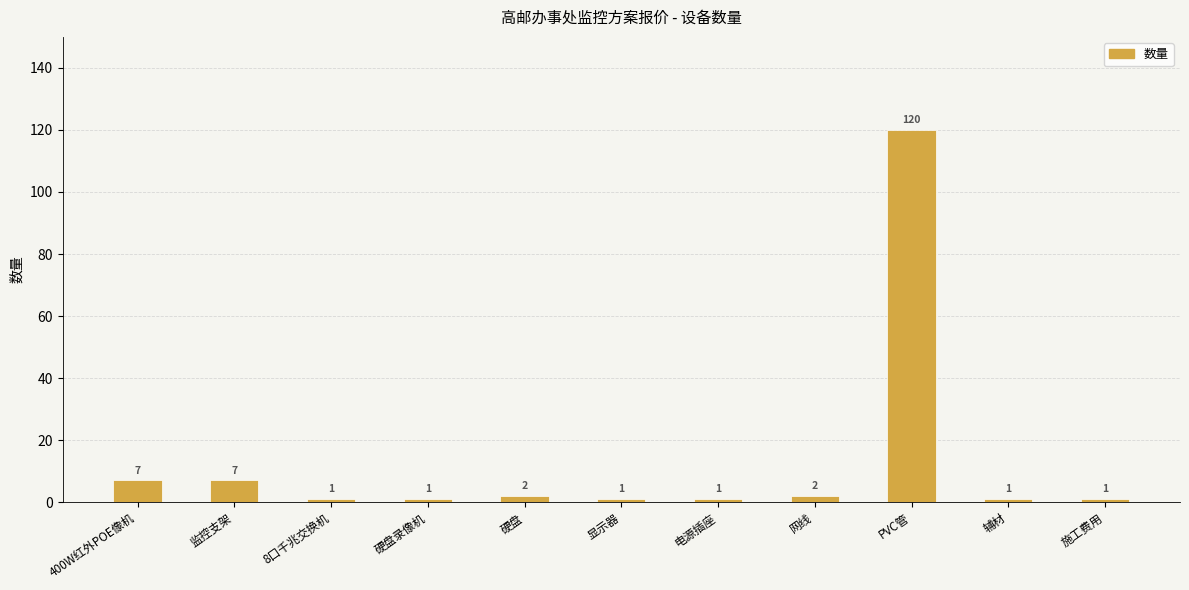

The value at 电源插座 is 1. True or false?

True